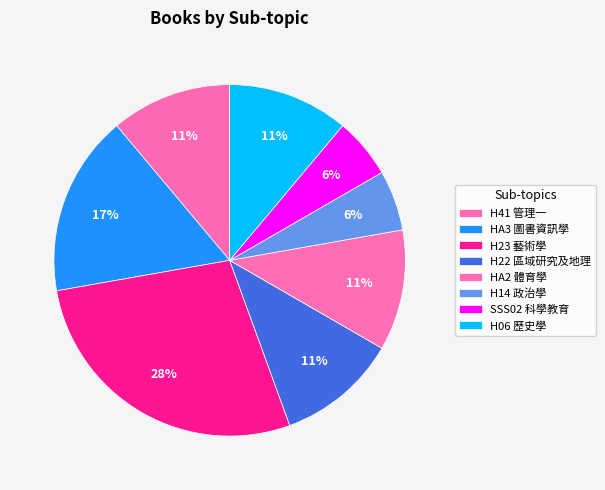

Does any single category account for the majority?

No